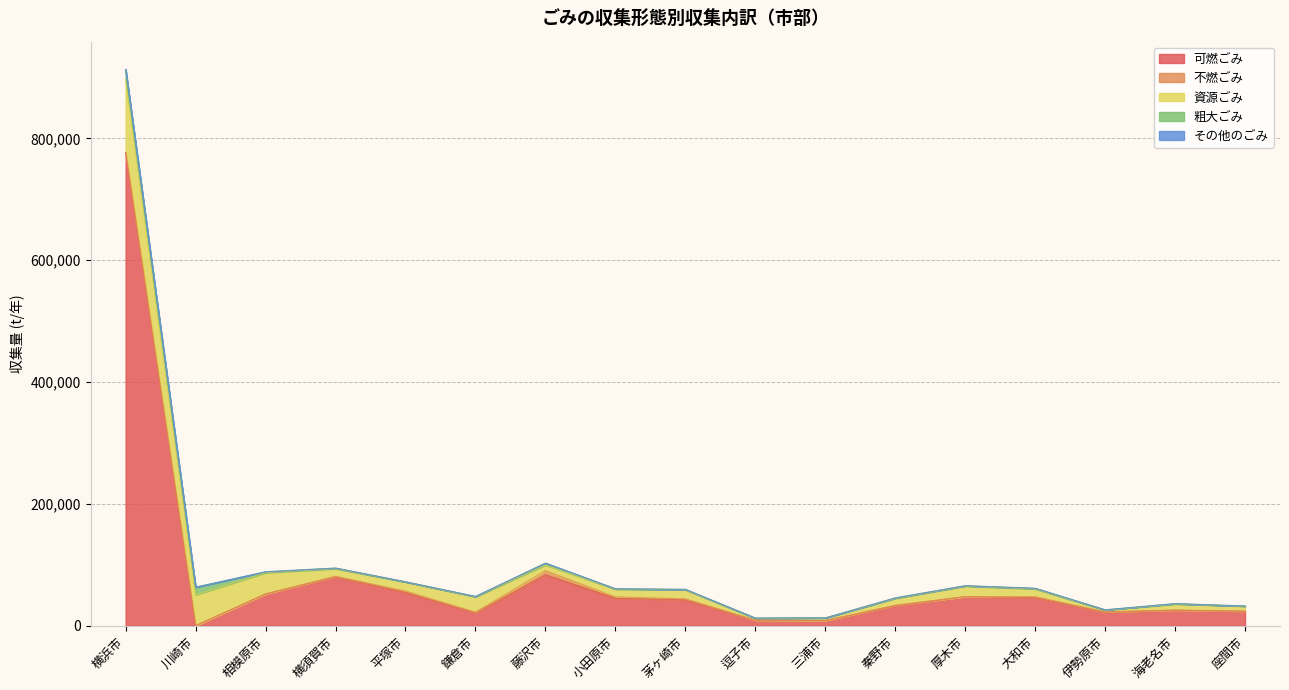

What is the difference between the highest and lowest values at 茅ヶ崎市?

42491